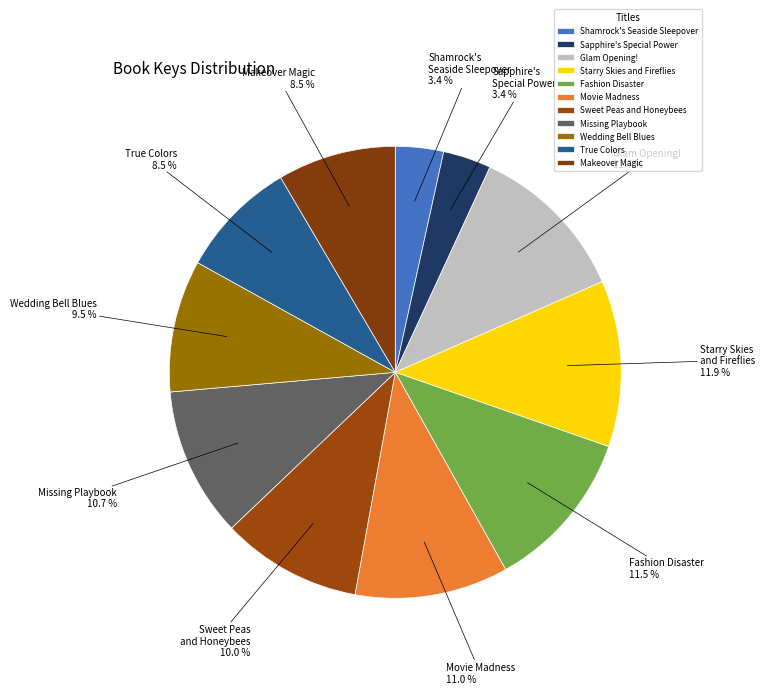

How much of the chart is everything except True Colors?

91.5%